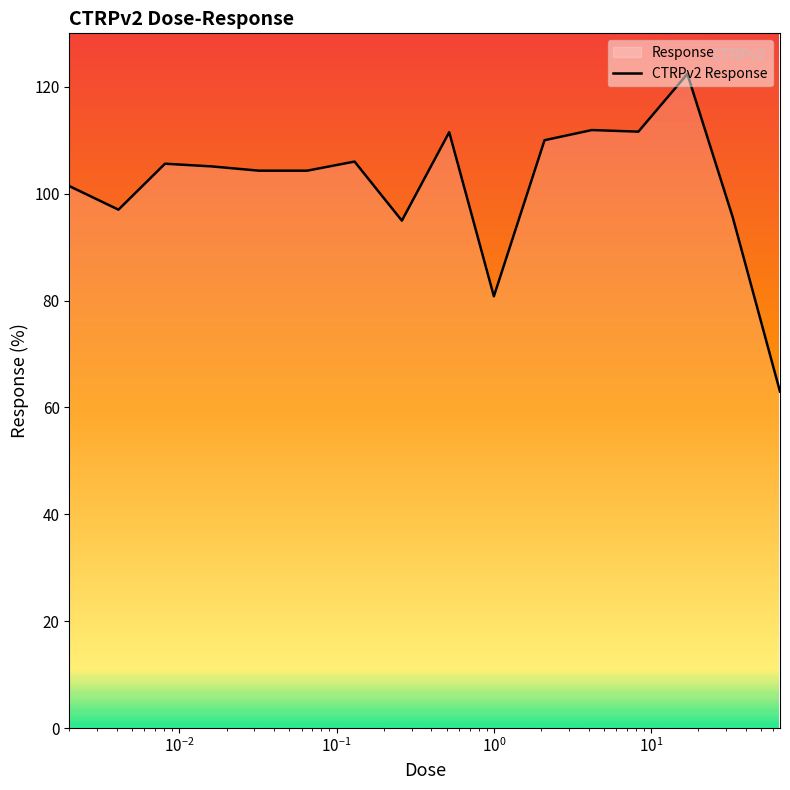

What is the greatest value displayed?

122.4